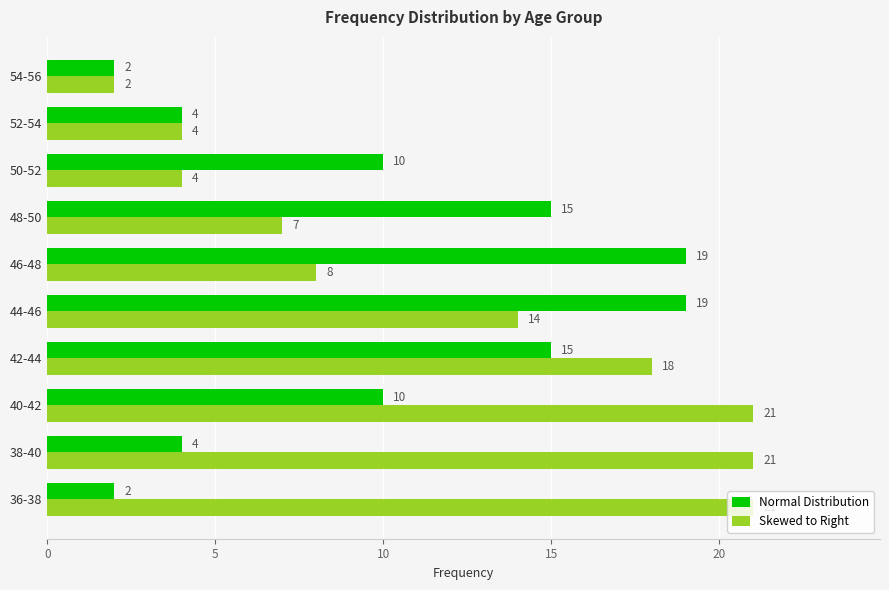

The Skewed to Right series shows 21 at 36-38. True or false?

True